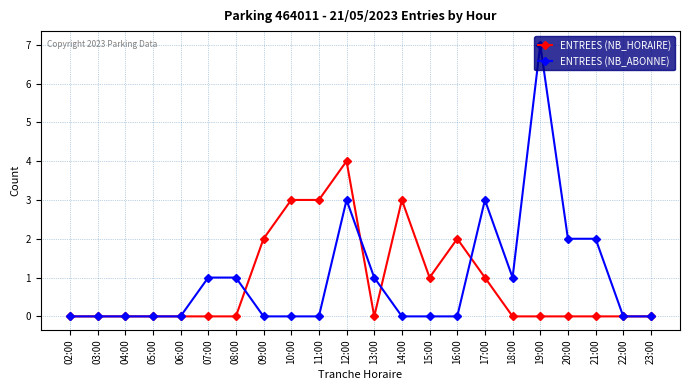

Reading left to right, list all the values displayed in this chart.

ENTREES (NB_HORAIRE): 02:00=0	03:00=0	04:00=0	05:00=0	06:00=0	07:00=0	08:00=0	09:00=2	10:00=3	11:00=3	12:00=4	13:00=0	14:00=3	15:00=1	16:00=2	17:00=1	18:00=0	19:00=0	20:00=0	21:00=0	22:00=0	23:00=0
ENTREES (NB_ABONNE): 02:00=0	03:00=0	04:00=0	05:00=0	06:00=0	07:00=1	08:00=1	09:00=0	10:00=0	11:00=0	12:00=3	13:00=1	14:00=0	15:00=0	16:00=0	17:00=3	18:00=1	19:00=7	20:00=2	21:00=2	22:00=0	23:00=0